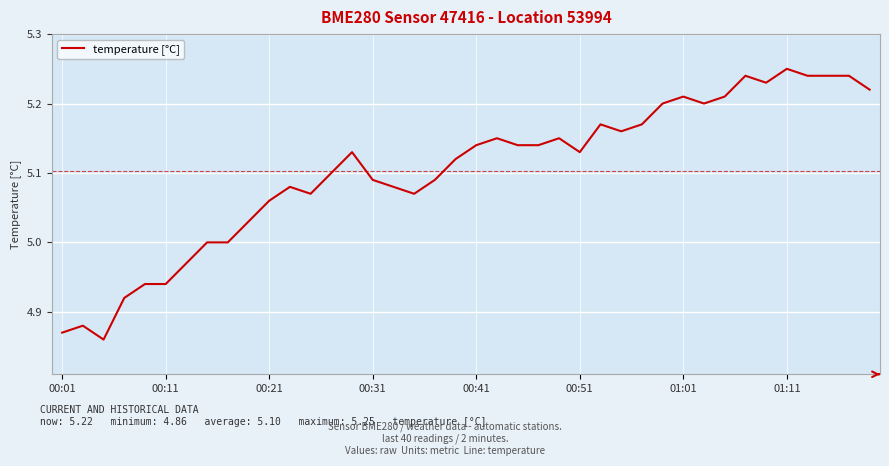

What is the difference between the second highest and second lowest values?

0.4